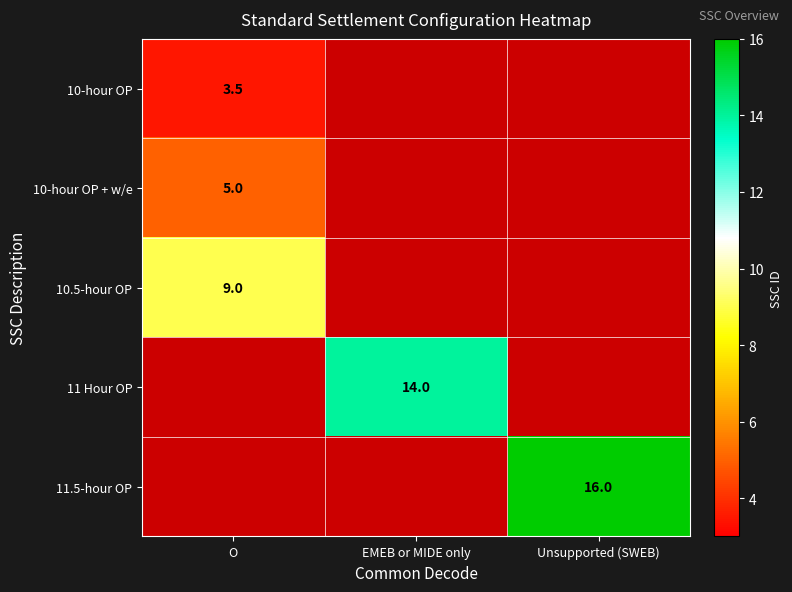

The 10-hour OP + w/e series shows 7.0 at O. True or false?

False